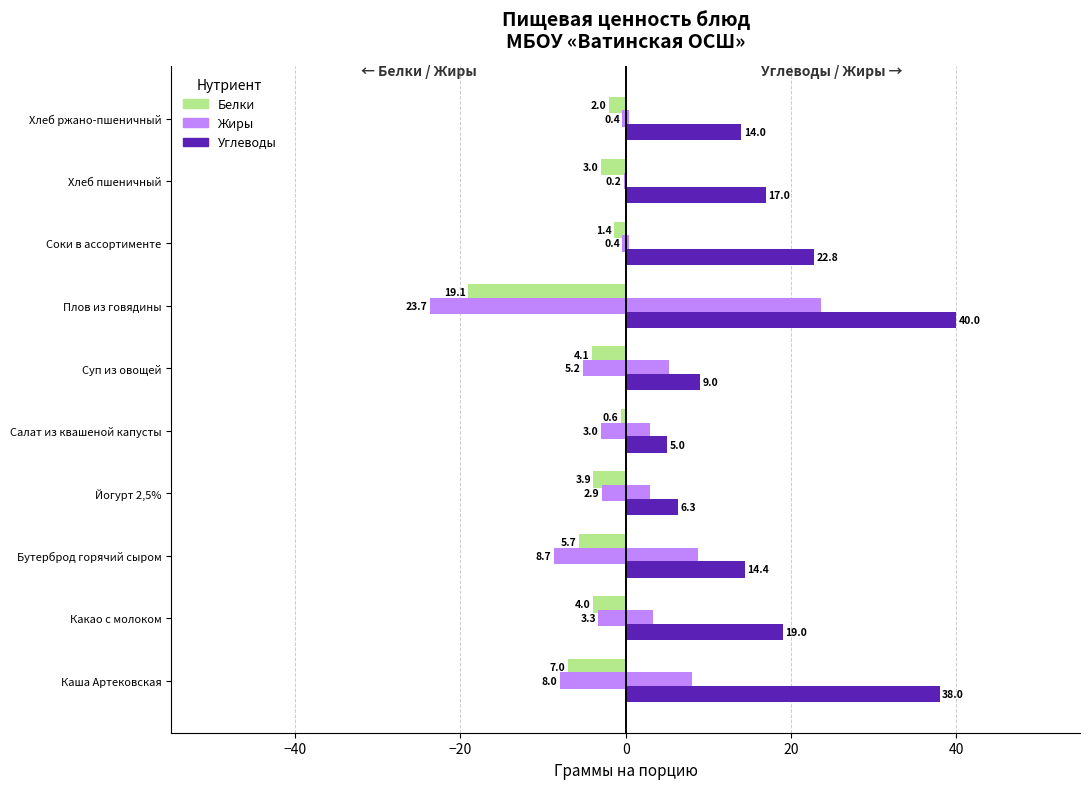

How many values in the Углеводы series exceed 17?

4